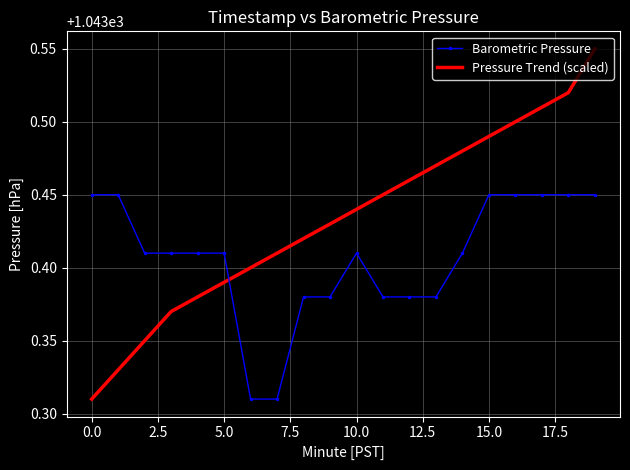

After their last crossing, which series has the higher values: Barometric Pressure or Pressure Trend (scaled)?

Pressure Trend (scaled)